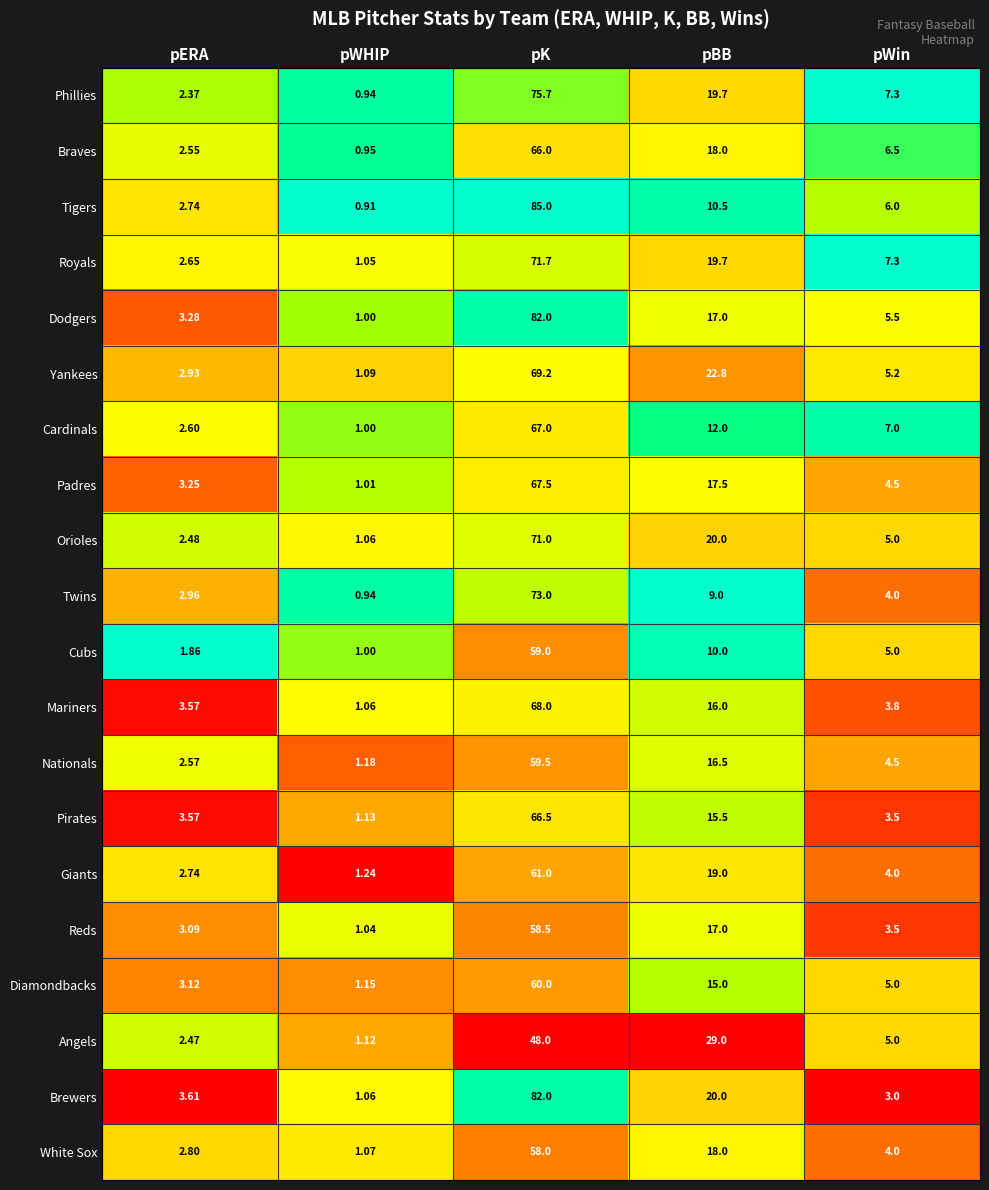

At which label does White Sox first exceed 4?

pK